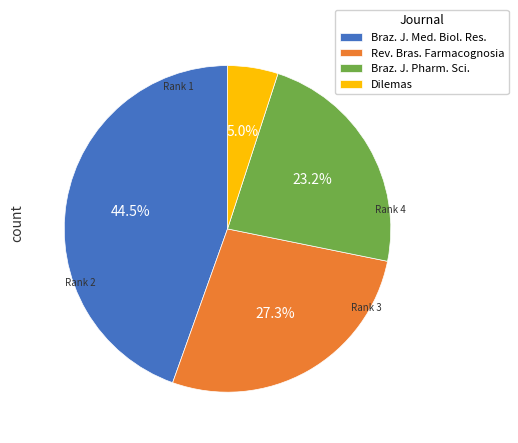

How many segments does this pie chart have?

4